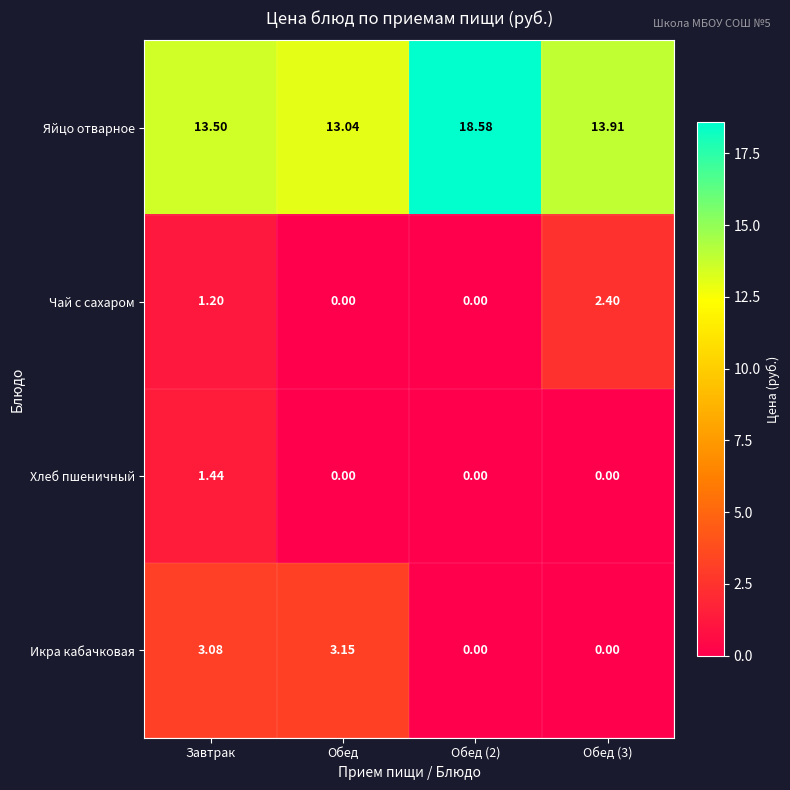

Is the value of Яйцо отварное at Завтрак greater than the value of Икра кабачковая at Обед (2)?

Yes